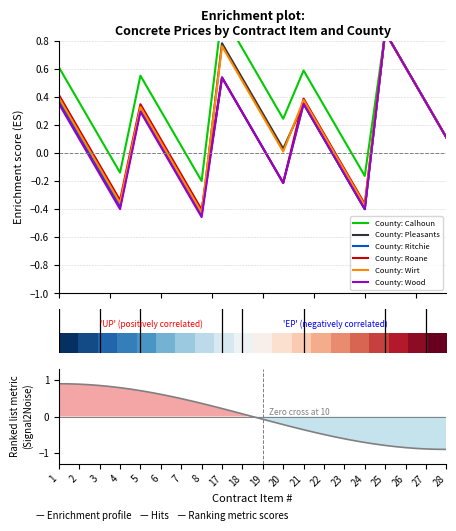

What is the difference between the maximum and minimum values in the County: Ritchie series?

1.3